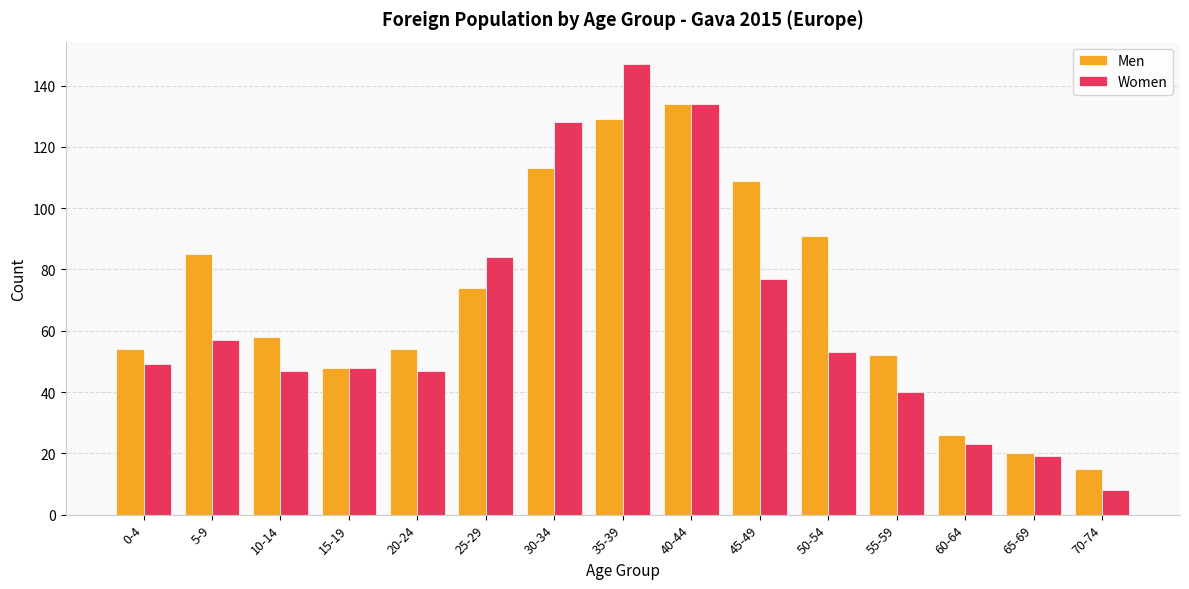

What is the average value of the Men series?

71